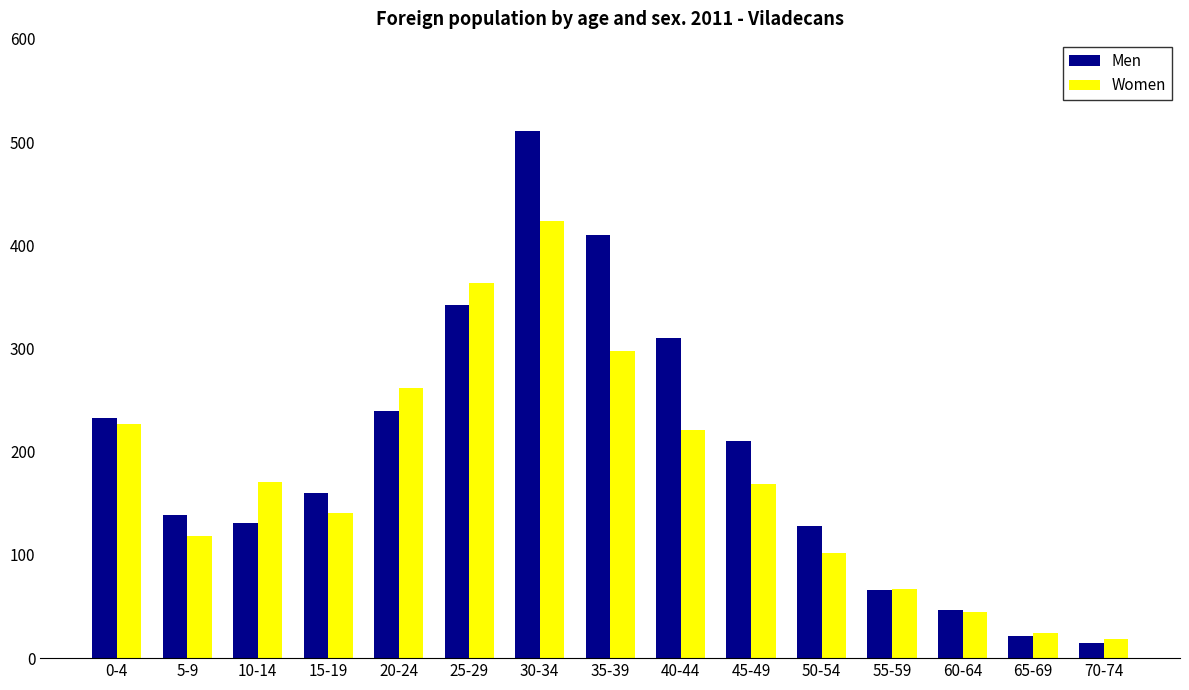

At which category is the sum across all series the highest?

30-34